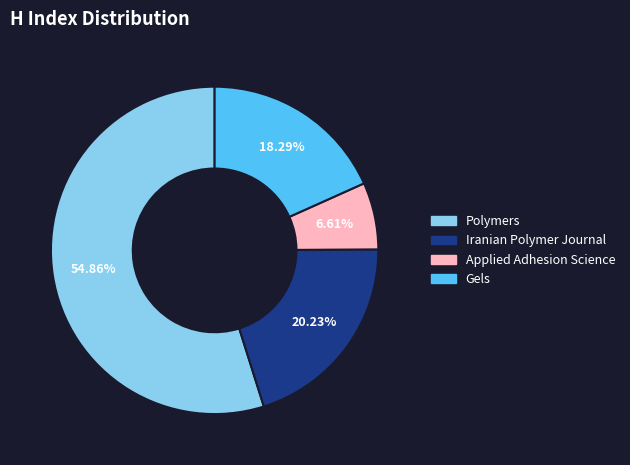

What is the smallest slice in the pie chart?

Applied Adhesion Science